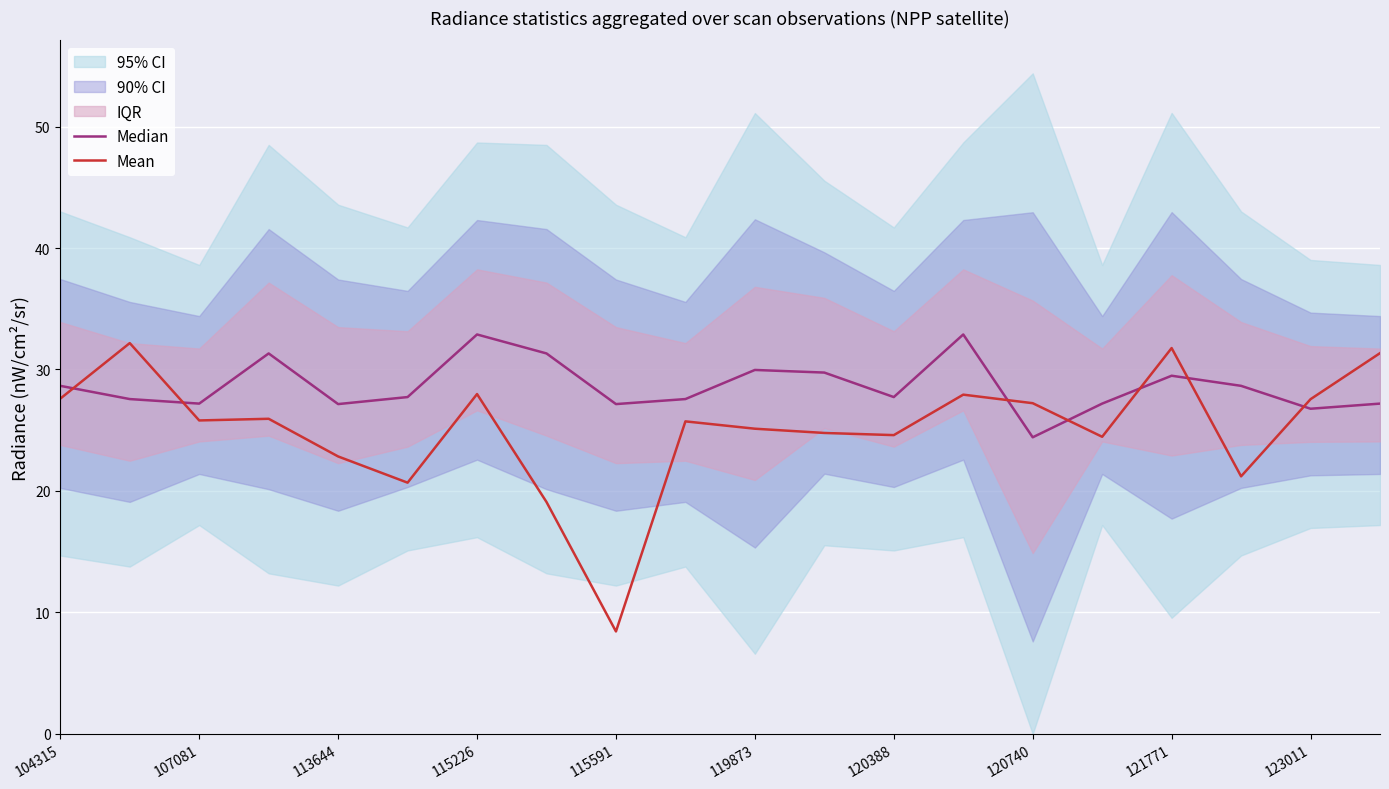

Is it true that Mean equals 24.6 at 120388?

True